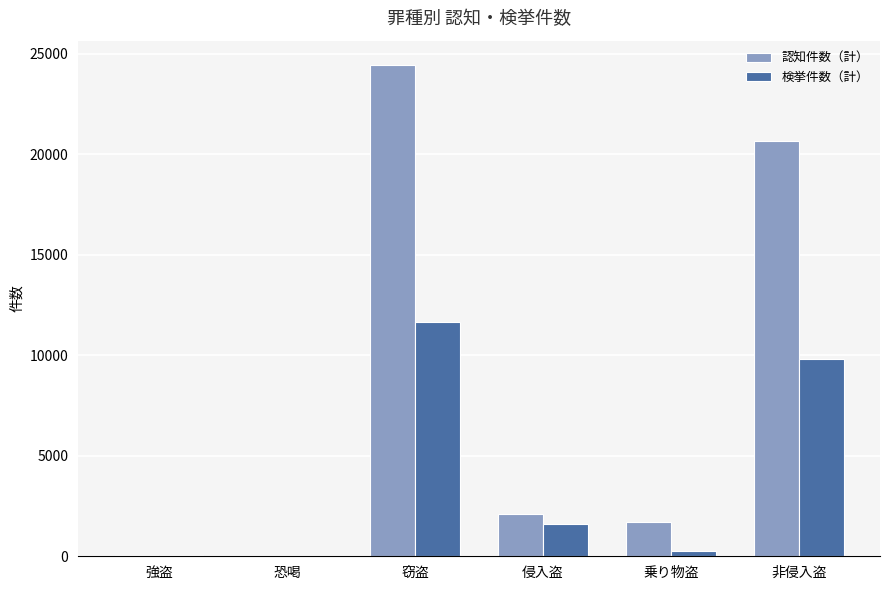

How many groups of bars are there?

6